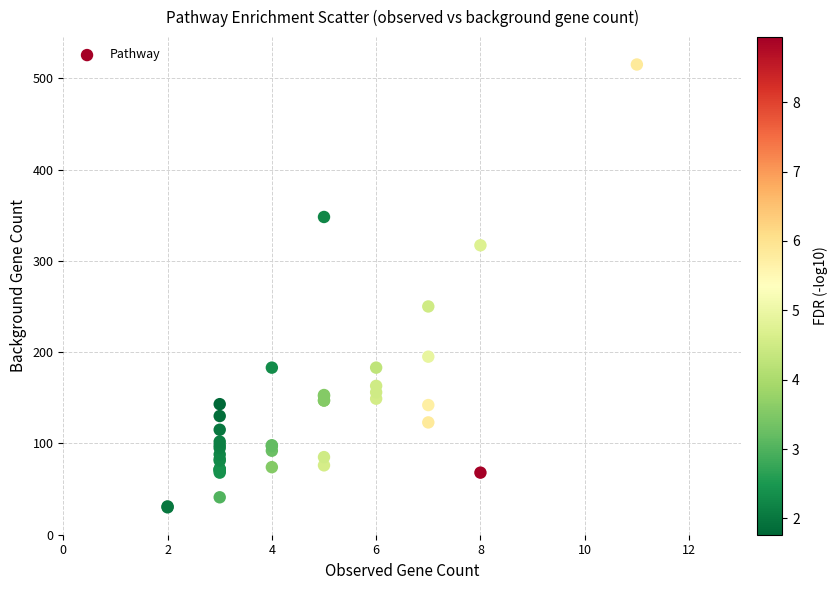

What Y value in the scatter plot is closest to 272?

250